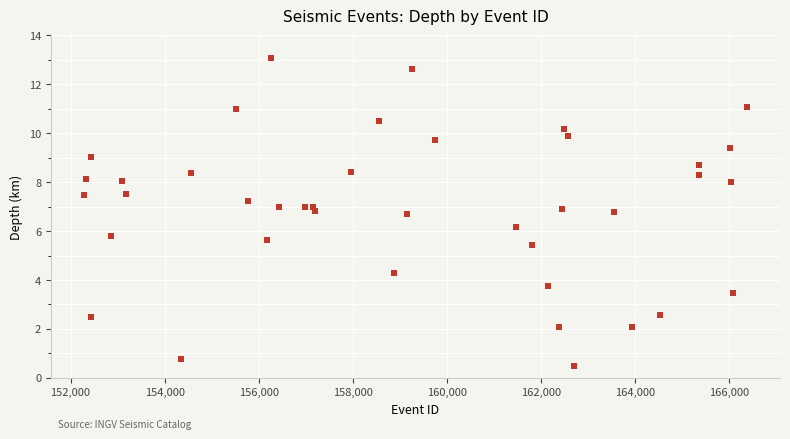

What is the range of X values (max minus min)?

14084.0